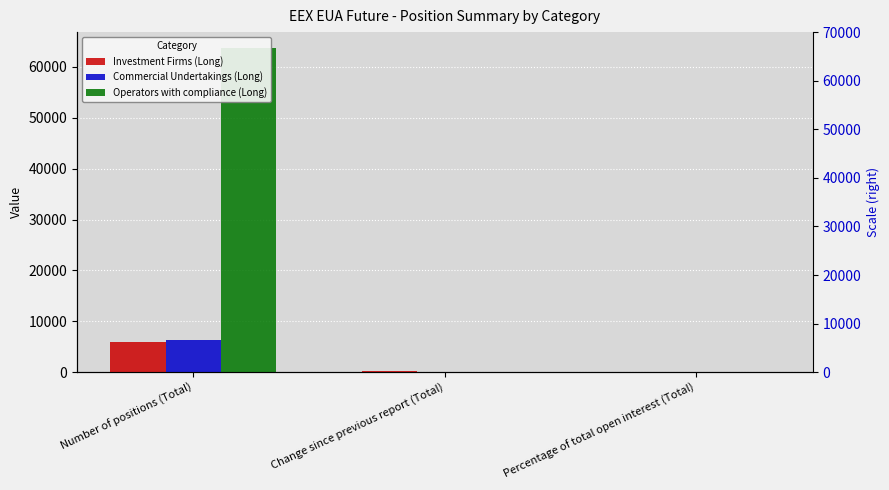

What is the label of the 2nd bar from the right?

Change since previous report (Total)